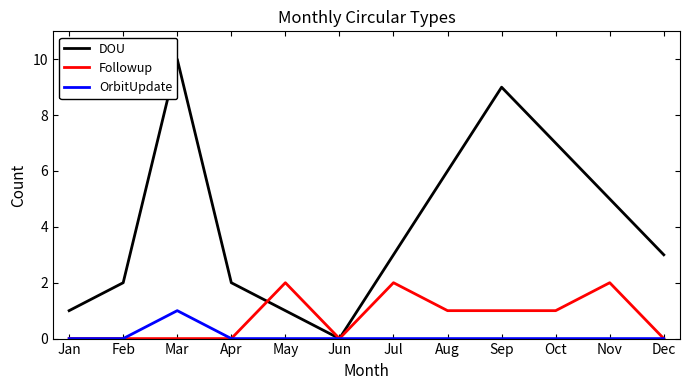

Is it true that Followup equals 1 at Sep?

True